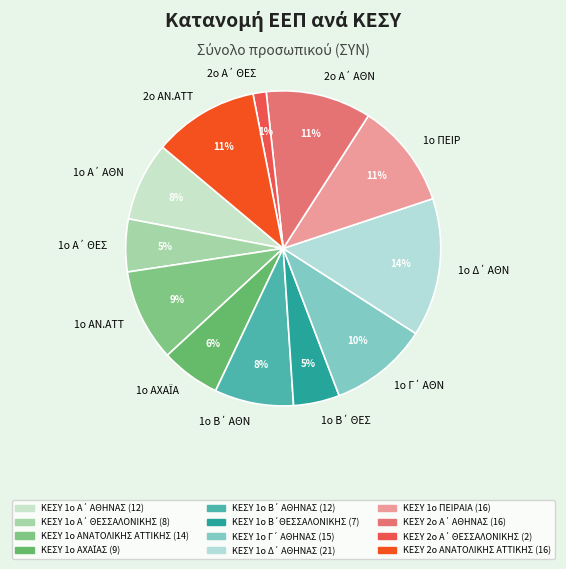

What percentage is the 1o ΑΝ.ΑΤΤ slice, to the nearest percent?

9%